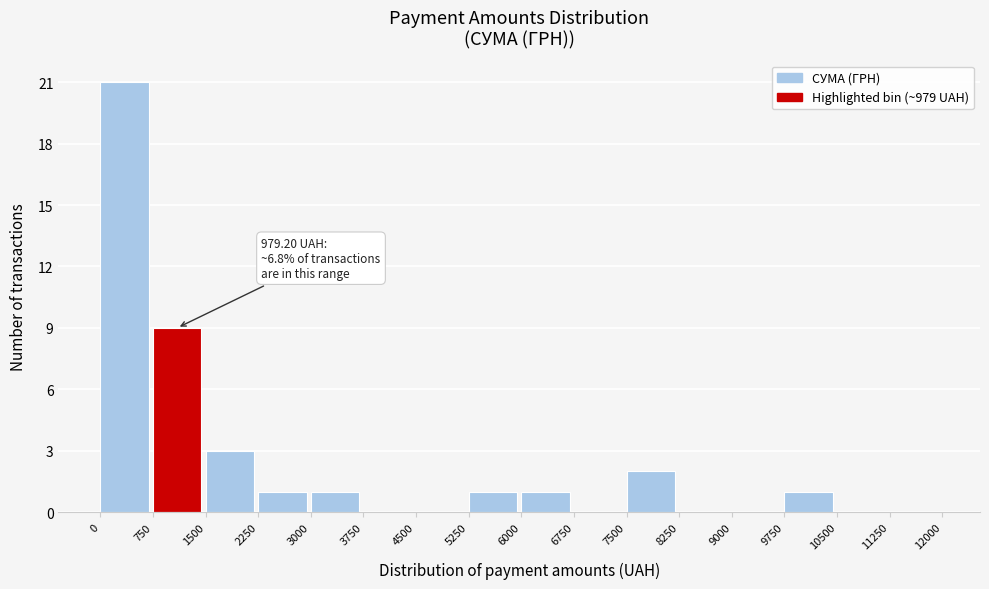

Which range on the x-axis has the tallest bar?

0 to 750